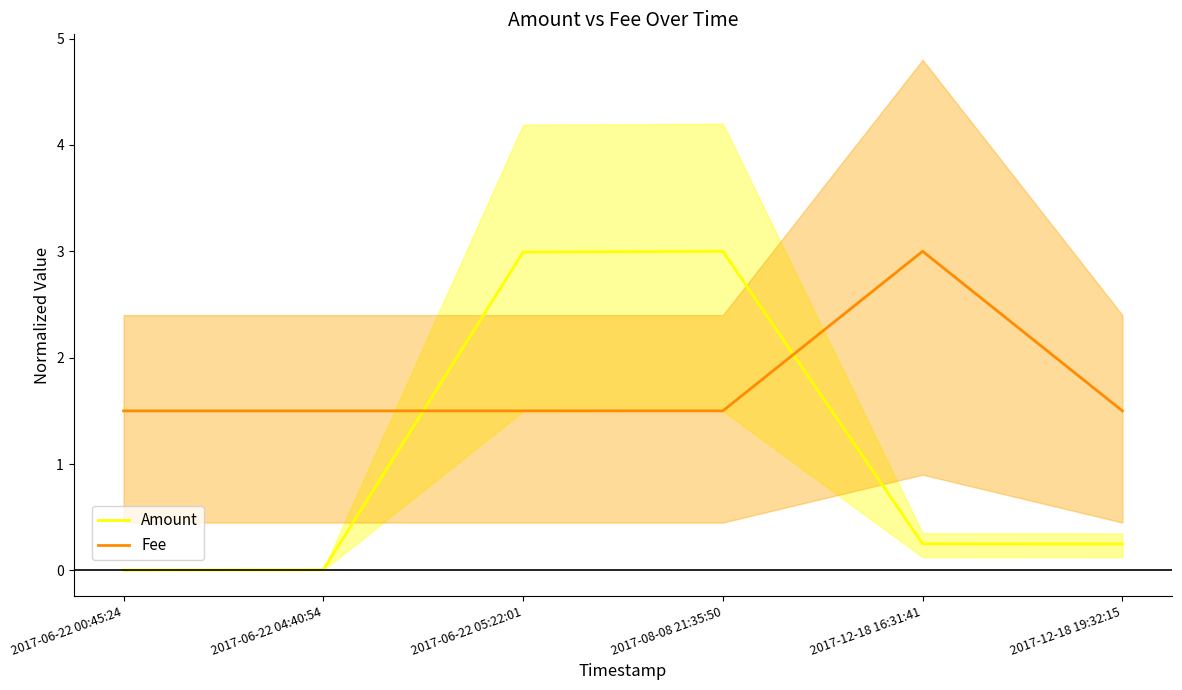

What is the value of the Fee point at the 2nd from the left?

1.5